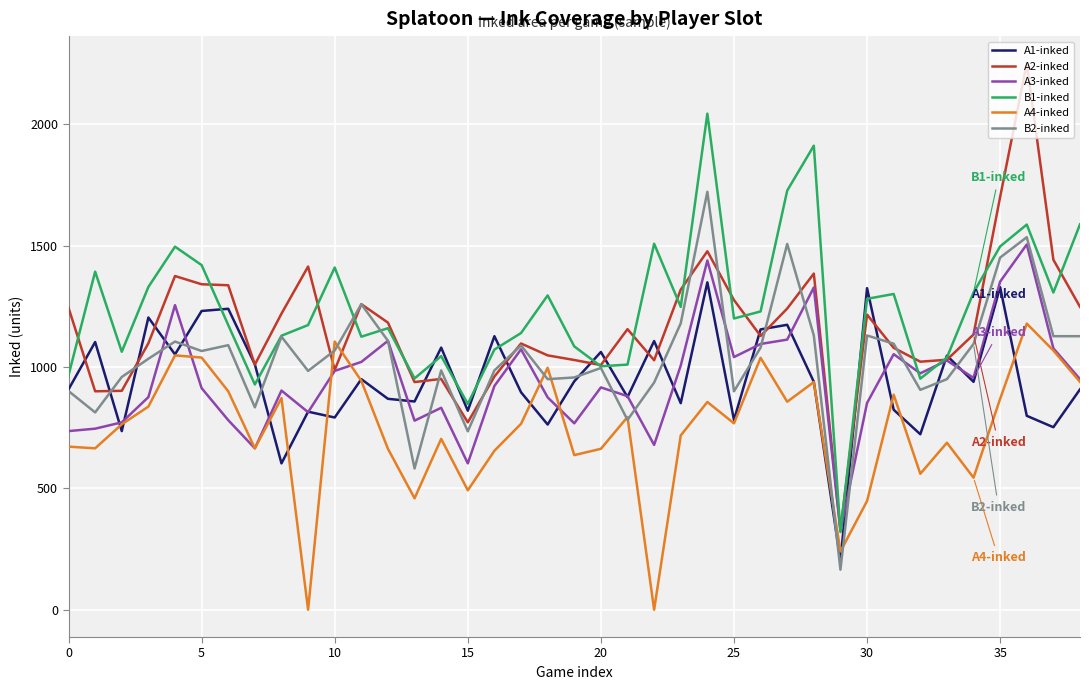

True or false: A3-inked and B1-inked intersect in this chart.

True